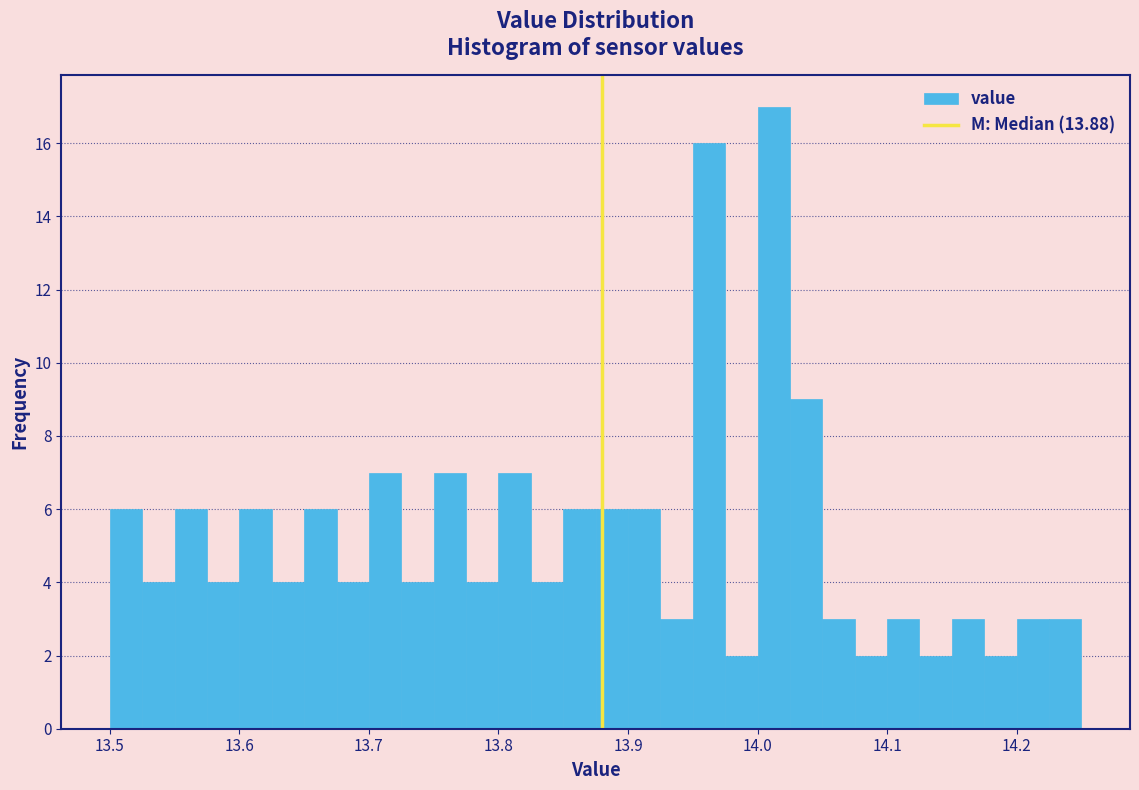

Around what value on the x-axis is the tallest bar? Give the approximate position of its centre, as read against the axis.

14.01